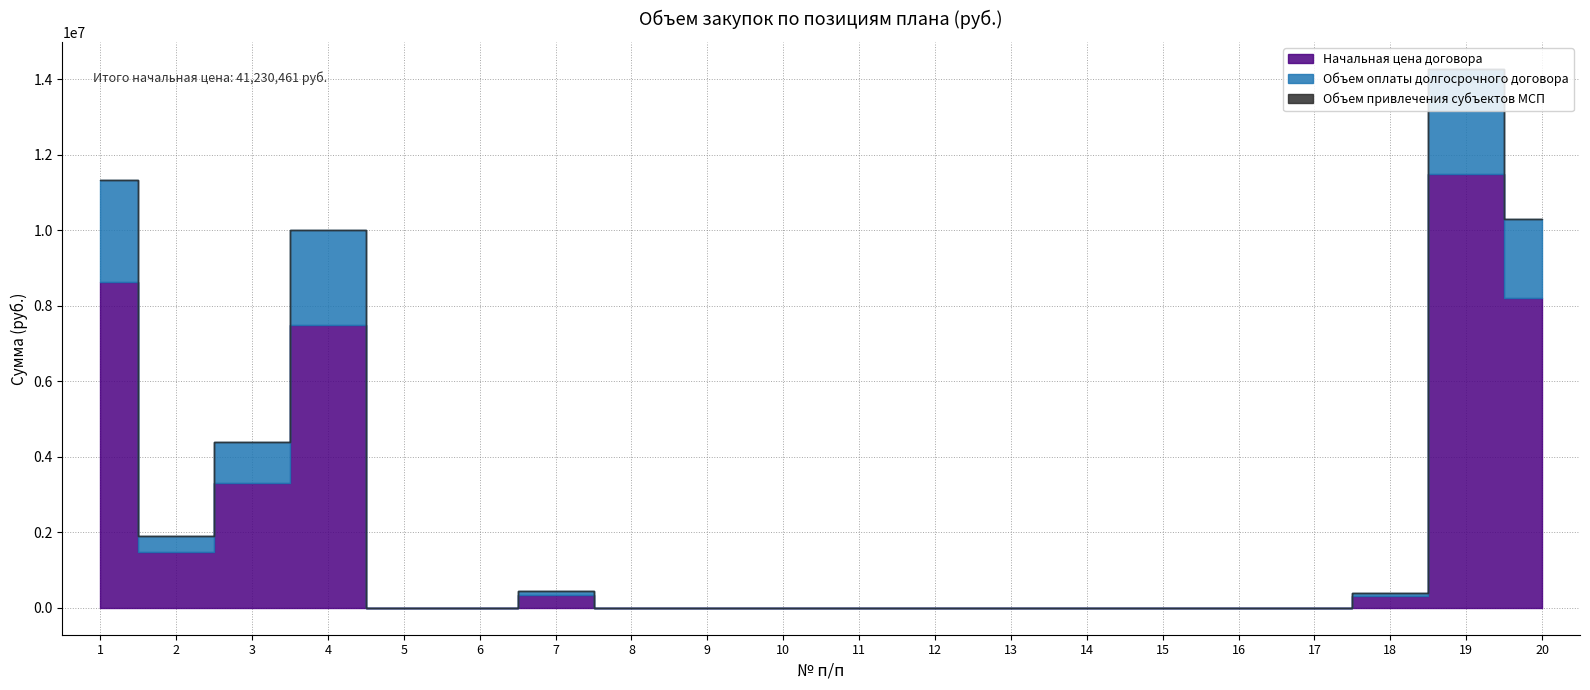

Count the number of data series in this chart.

3